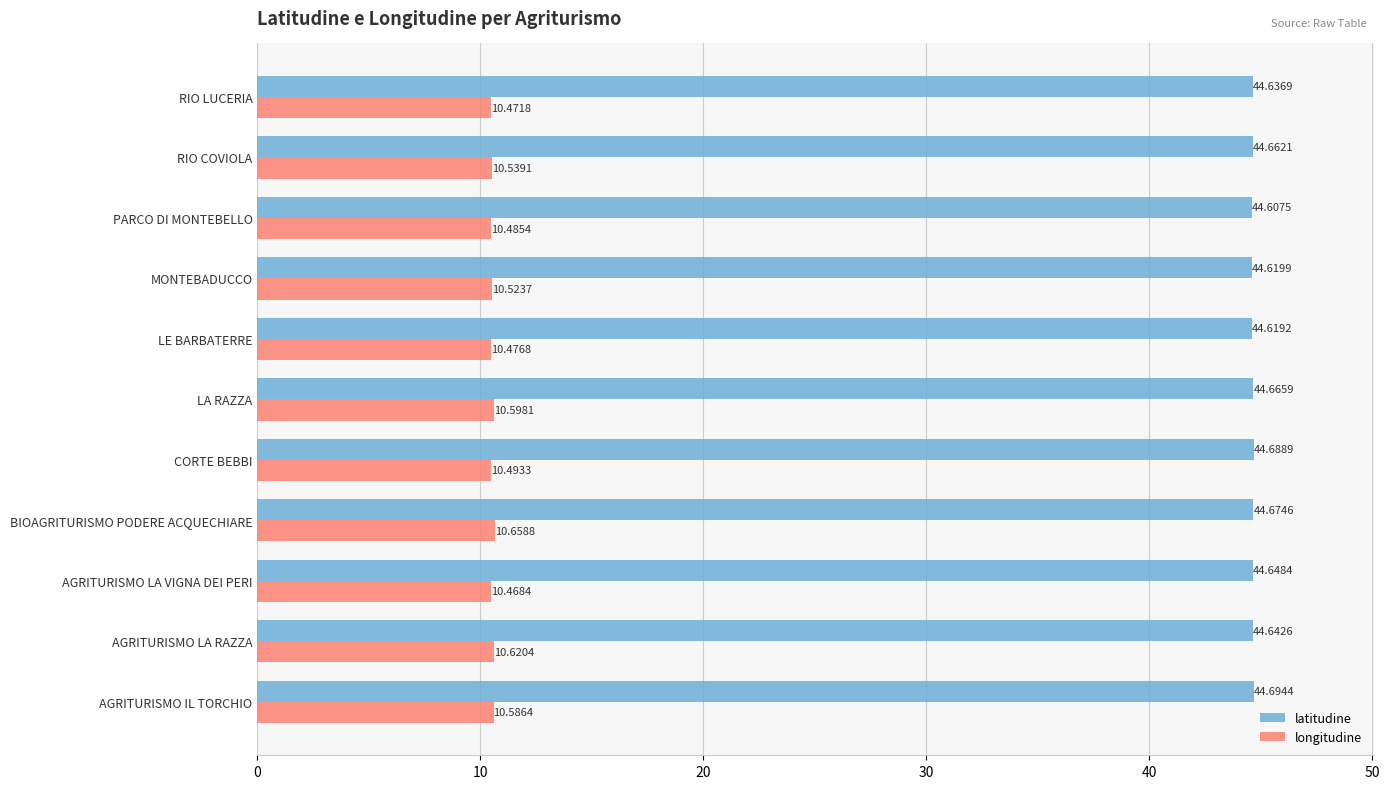

Which series has the largest total across all categories?

latitudine